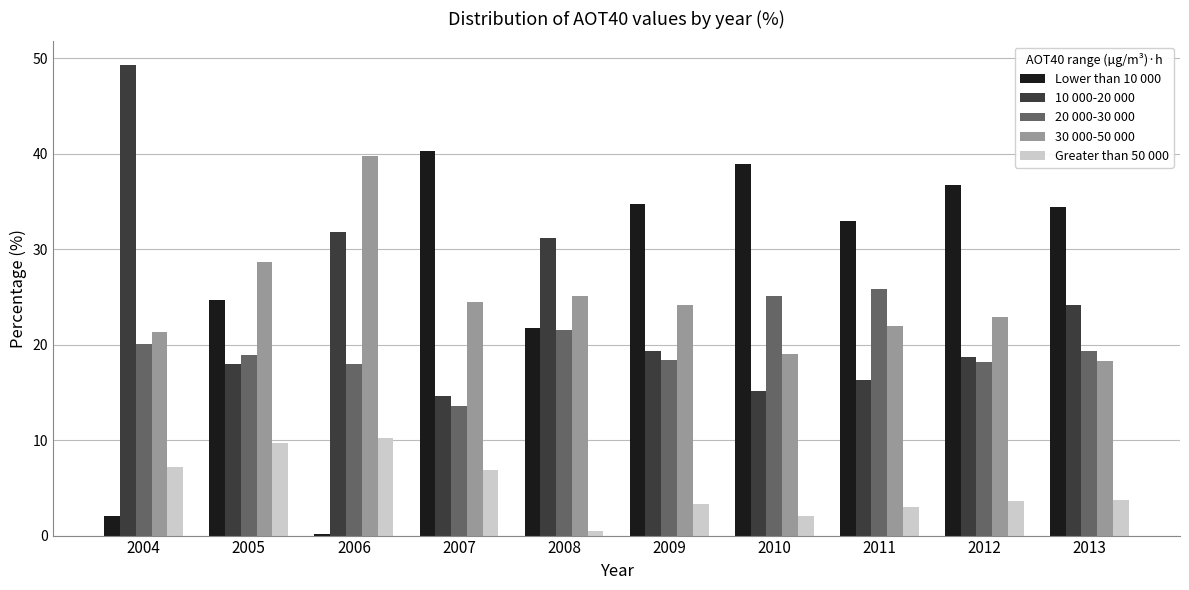

What is the difference between the maximum and minimum values in the Greater than 50 000 series?

9.7